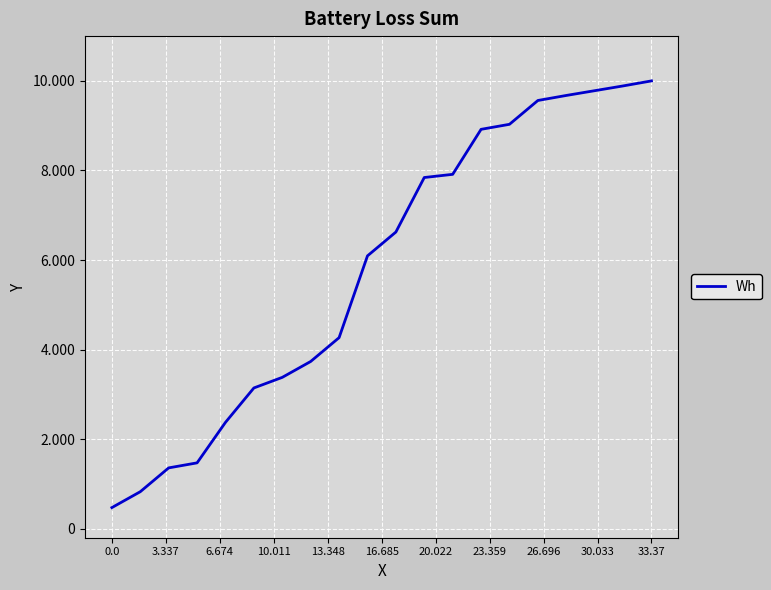

Does the chart display data point markers on the line(s)?

No